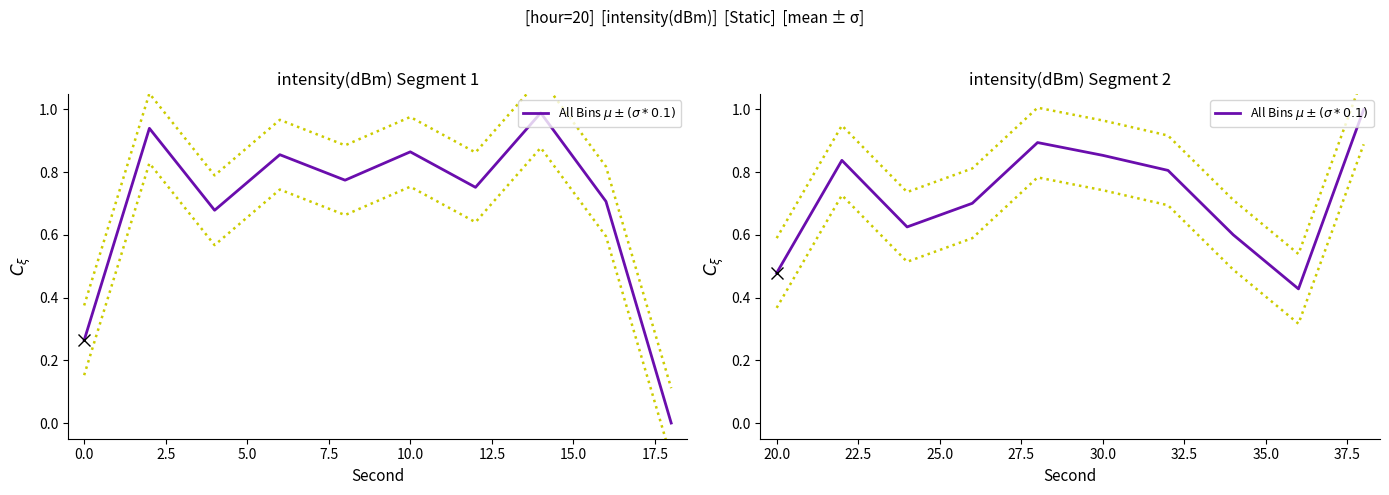

Between 17.5 and 10.0, which is larger?

10.0